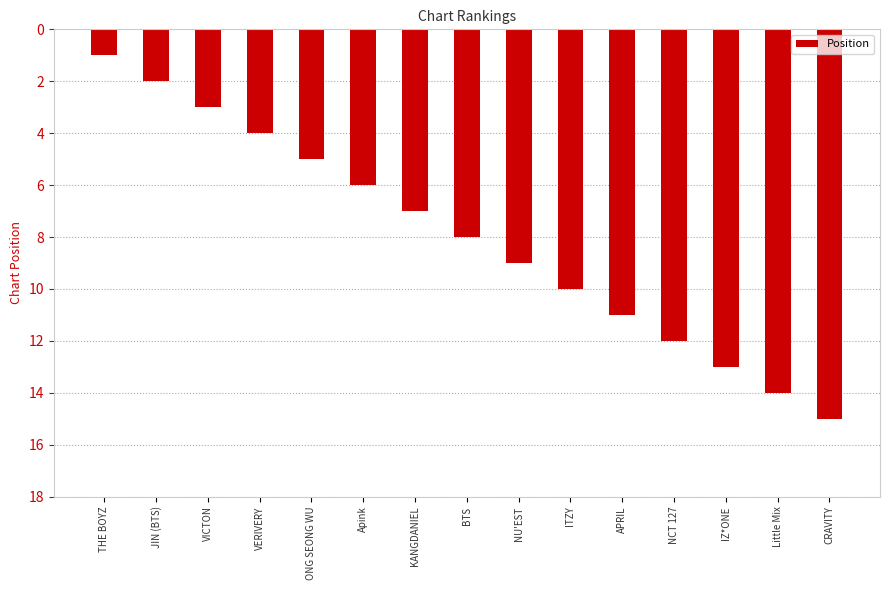

What is the value of the 15th bar from the left?

15